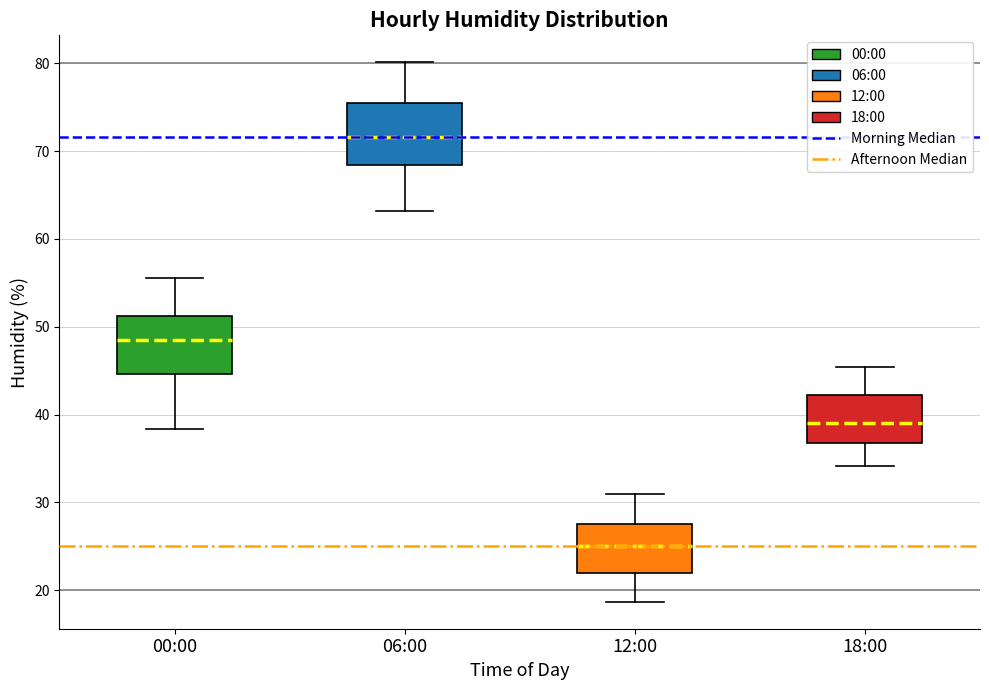

Reading left to right, read every box against the y-axis: the position of its median line, the range the box covers, and the ends of its whiskers. The values are not printed on the chart, so give them approximately, as read against the axis.

00:00: median 49, box 45 to 51, whiskers 38 to 56
06:00: median 72, box 68 to 76, whiskers 63 to 80
12:00: median 25, box 22 to 28, whiskers 19 to 31
18:00: median 39, box 37 to 42, whiskers 34 to 45